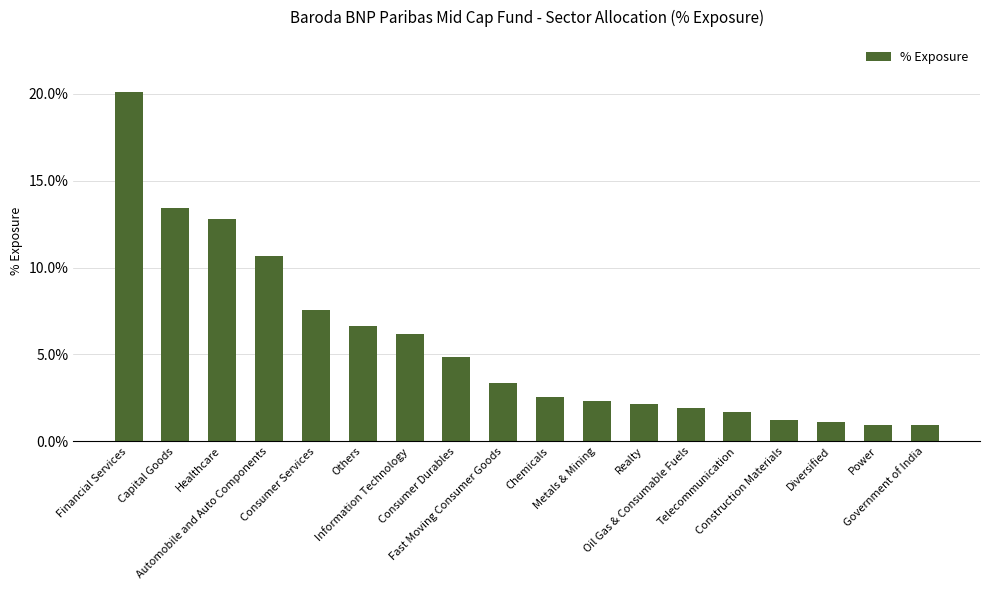

List the labels in order of value, smallest first.

Government of India, Power, Diversified, Construction Materials, Telecommunication, Oil Gas & Consumable Fuels, Realty, Metals & Mining, Chemicals, Fast Moving Consumer Goods, Consumer Durables, Information Technology, Others, Consumer Services, Automobile and Auto Components, Healthcare, Capital Goods, Financial Services